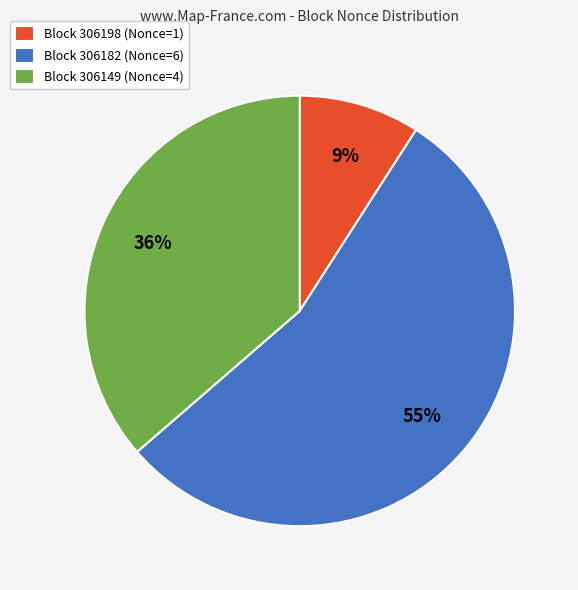

What percentage is the Block 306198 (Nonce=1) slice, to the nearest percent?

9%